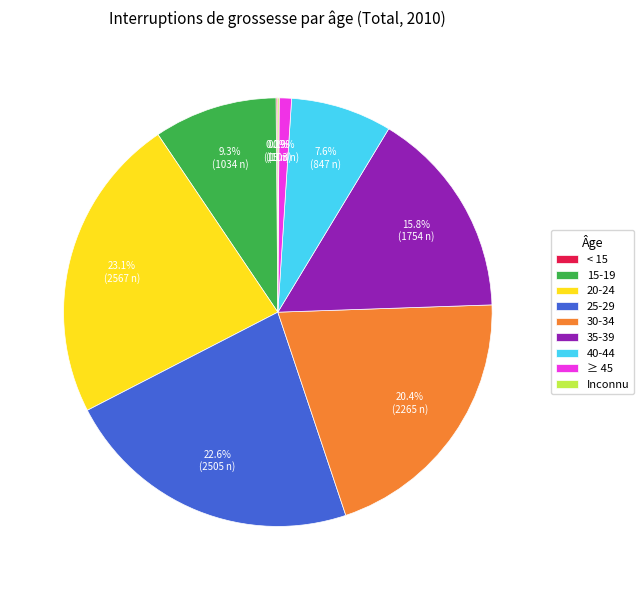

To the nearest percent, what is the combined percentage of 15-19 and 35-39?

25%